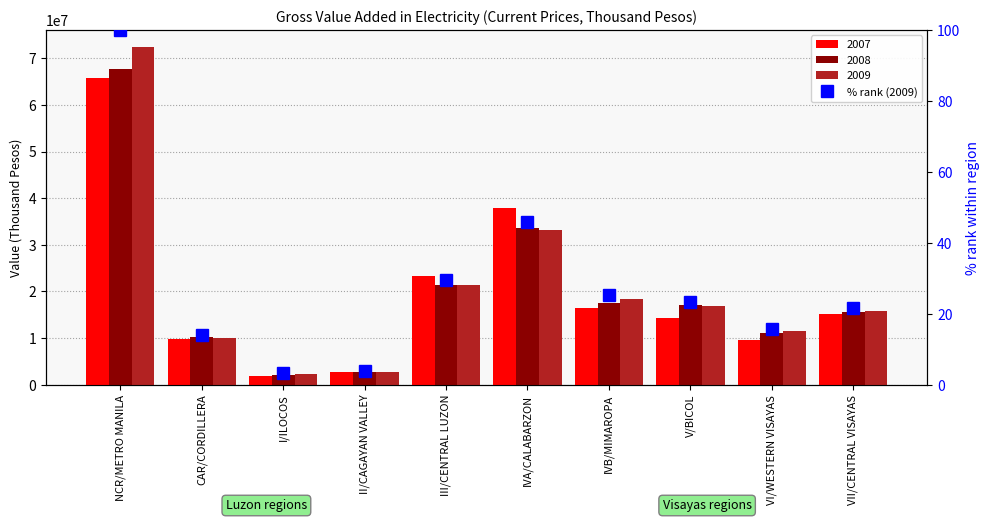

Which category has the highest value across all series?

NCR/METRO MANILA